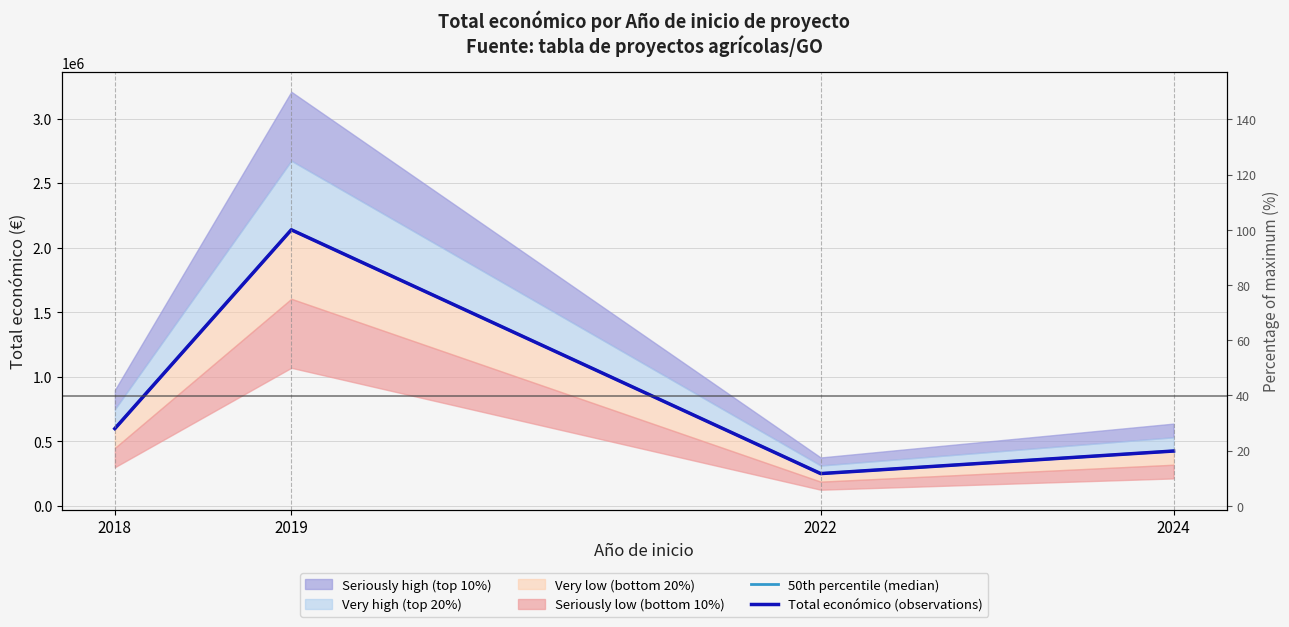

Reading right to left, what are all the values shown in this chart?

50th percentile (median): 2024=424720	2022=249910	2019=2138337	2018=598315
Total económico (observations): 2024=424720	2022=249910	2019=2138337	2018=598315